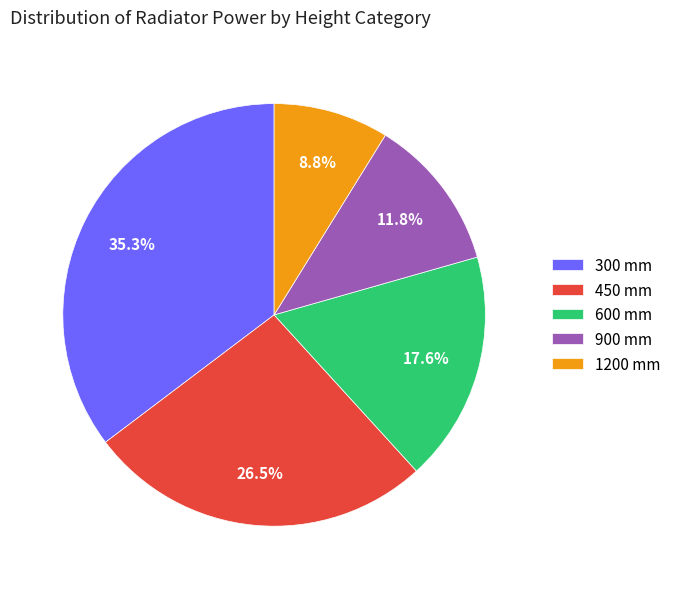

Count the number of slices in the pie.

5